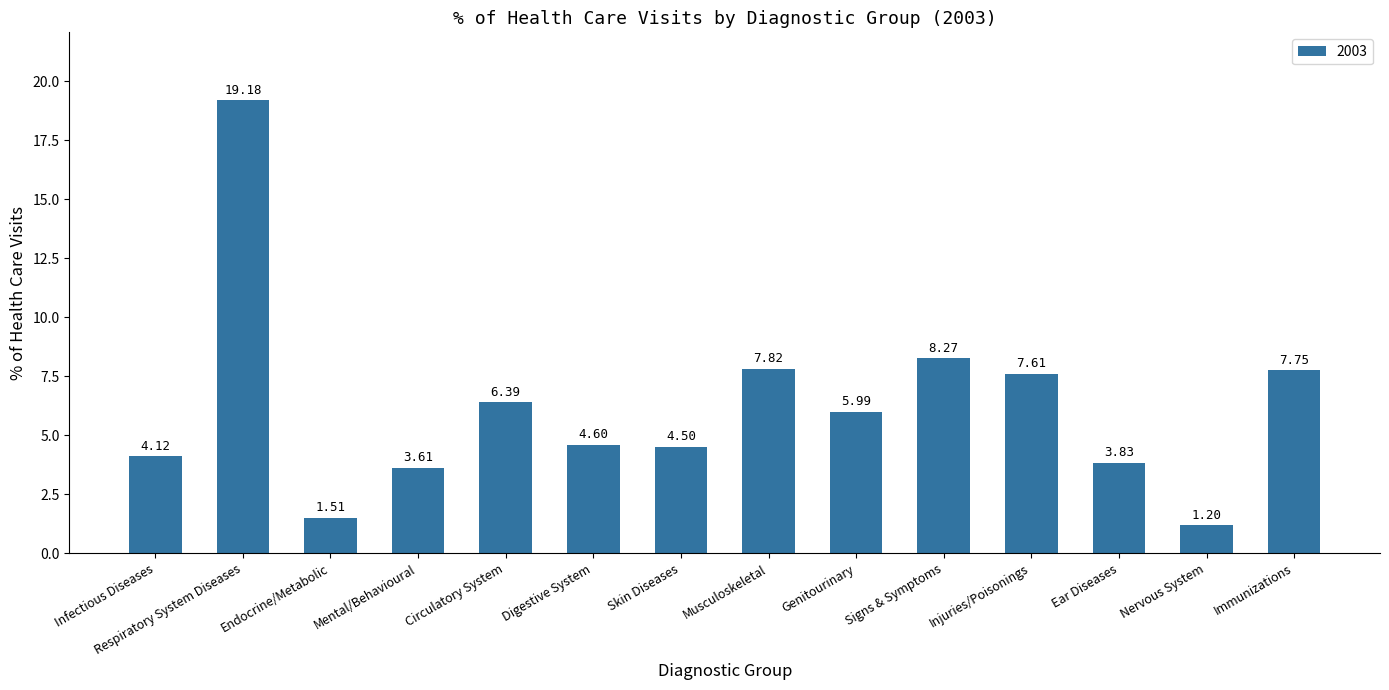

What is the value of the 6th bar from the left?

4.6